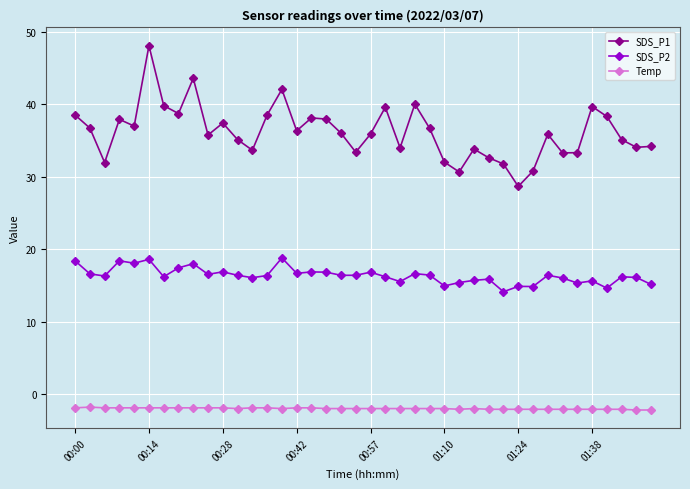

What is the lowest value of the Temp series?

-2.2